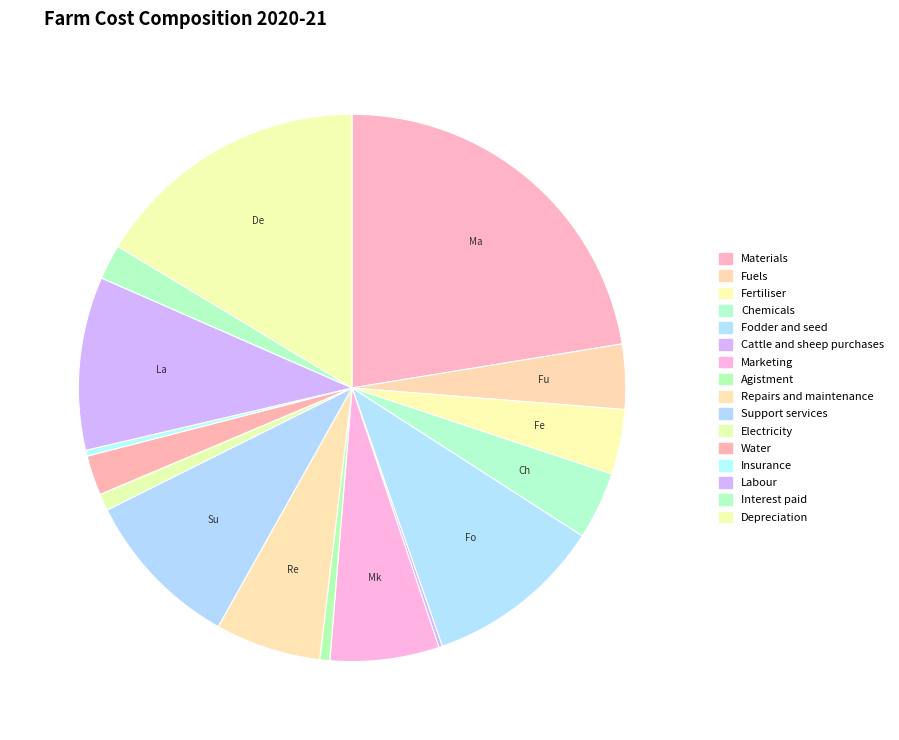

To the nearest percent, what is the difference between the Cattle and sheep purchases and Marketing slice percentages?

6%